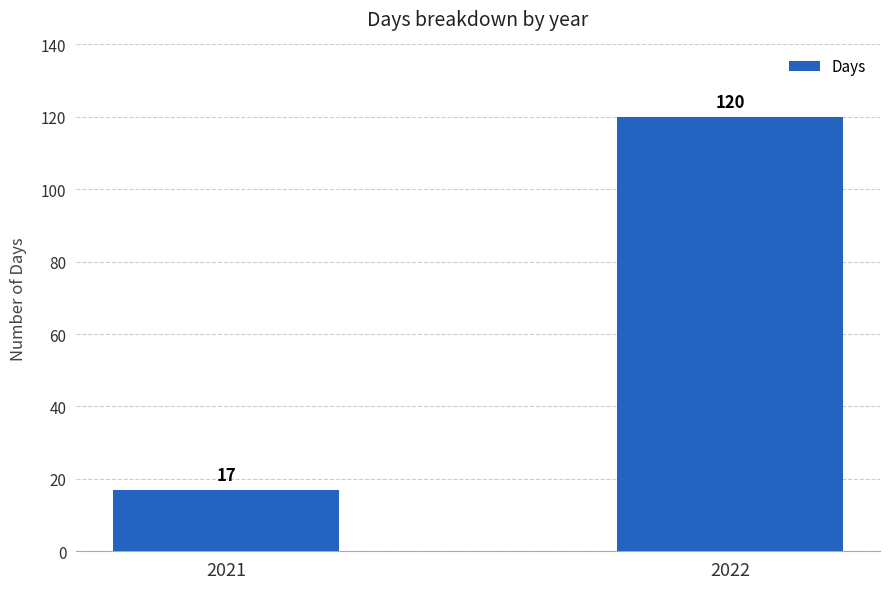

How many values are below 120?

1